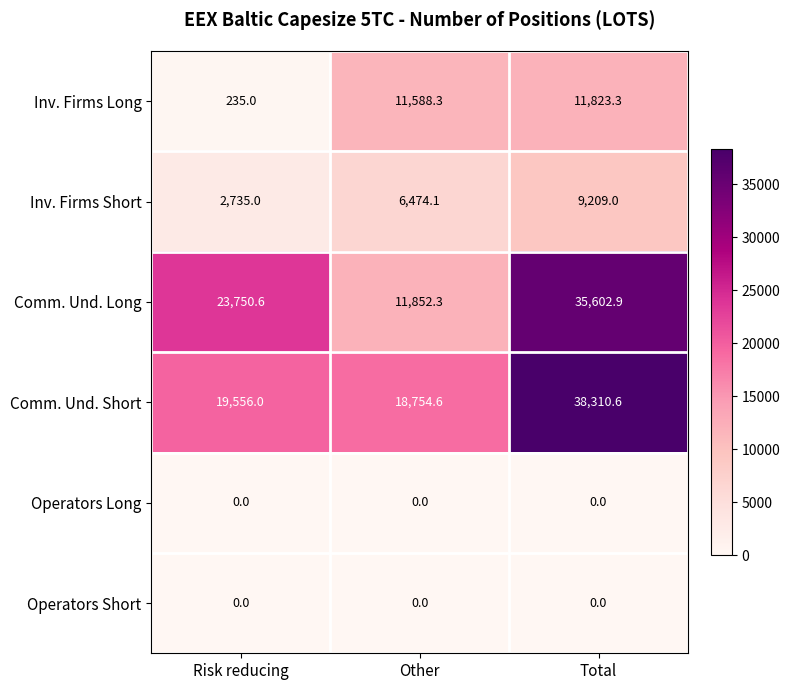

What is the total value across all series at Risk reducing?

46276.6